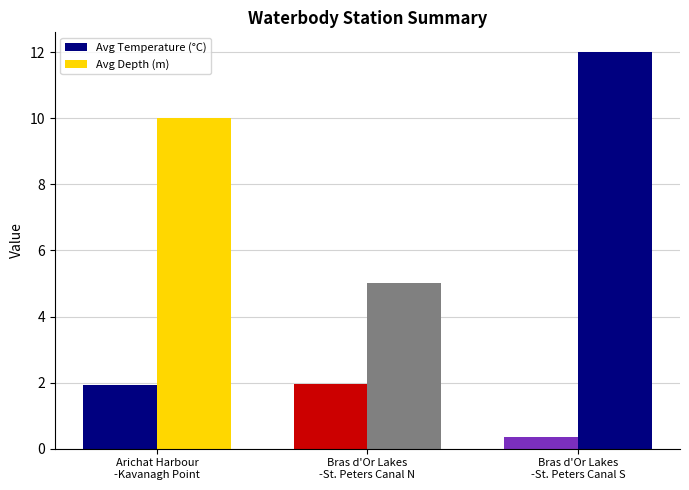

The Avg Depth (m) series shows 8.4 at Bras d'Or Lakes
-St. Peters Canal N. True or false?

False